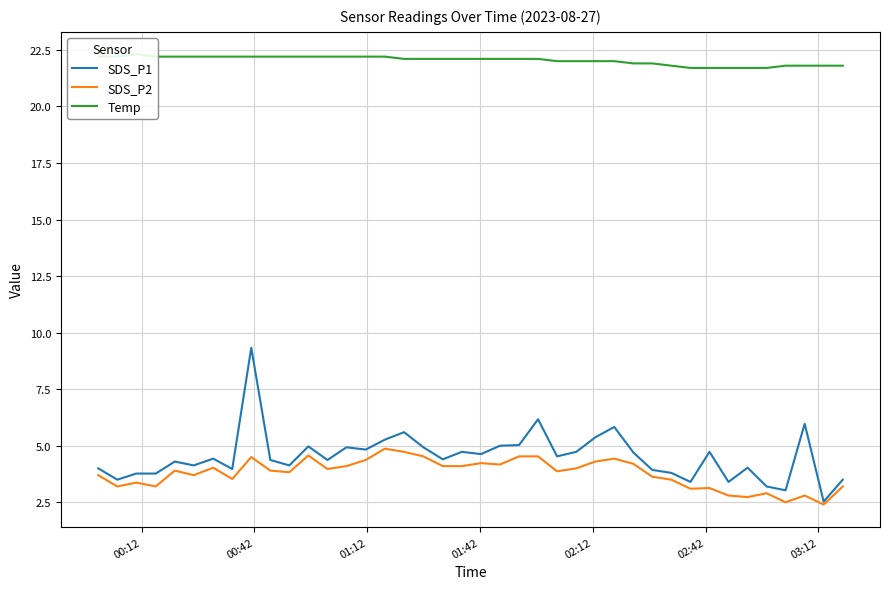

Which series has the largest total across all categories?

Temp